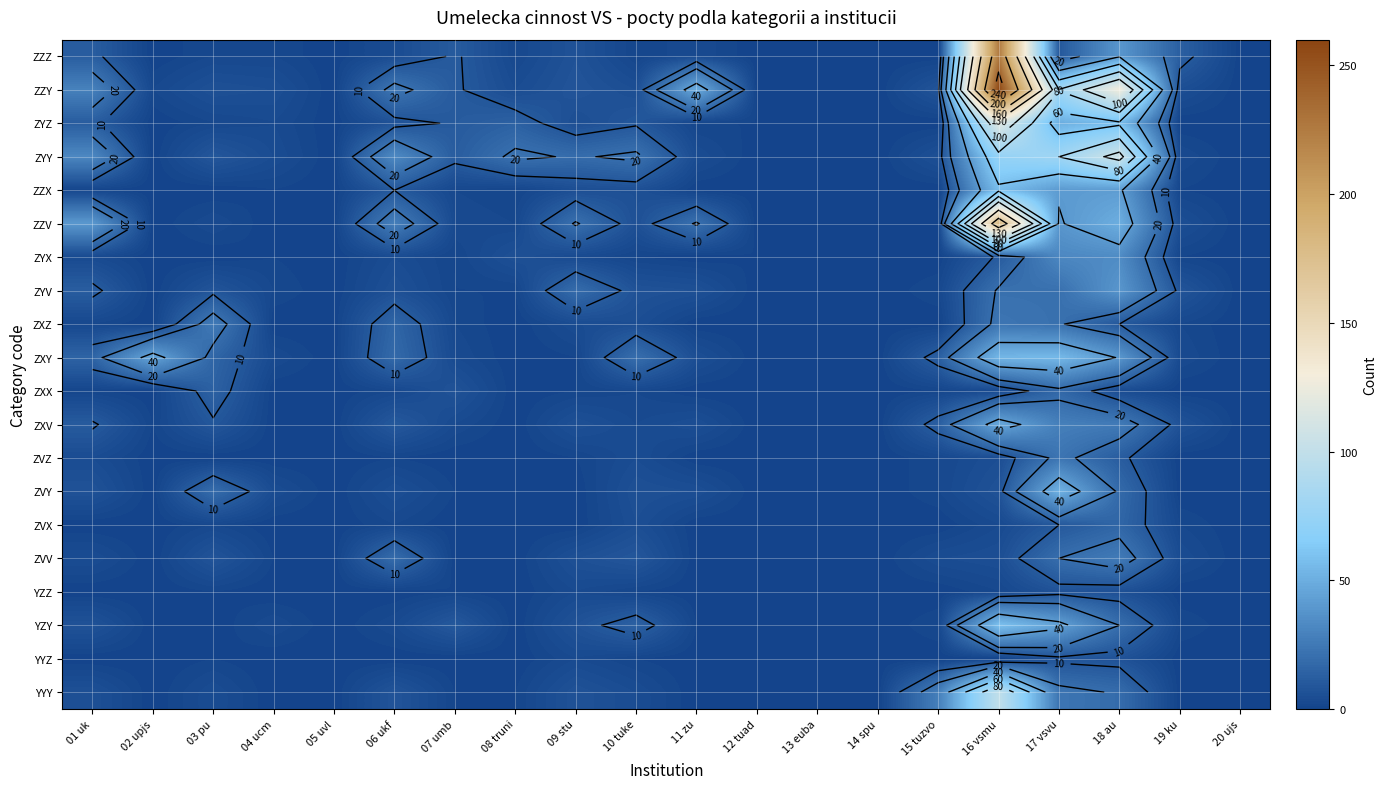

Which has a higher value, 11 zu or 05 uvl?

11 zu